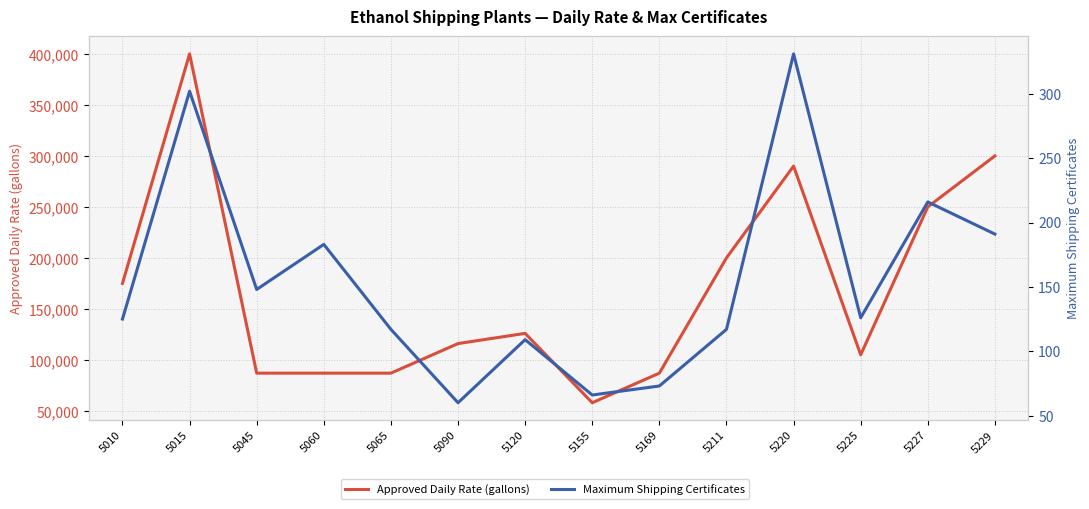

Reading left to right, list all the values displayed in this chart.

Approved Daily Rate (gallons): 5010=175000	5015=400000	5045=87000	5060=87000	5065=87000	5090=116000	5120=126000	5155=58000	5169=87000	5211=200000	5220=290000	5225=105000	5227=250000	5229=300000
Maximum Shipping Certificates: 5010=125	5015=302	5045=148	5060=183	5065=117	5090=60	5120=109	5155=66	5169=73	5211=117	5220=331	5225=126	5227=216	5229=191